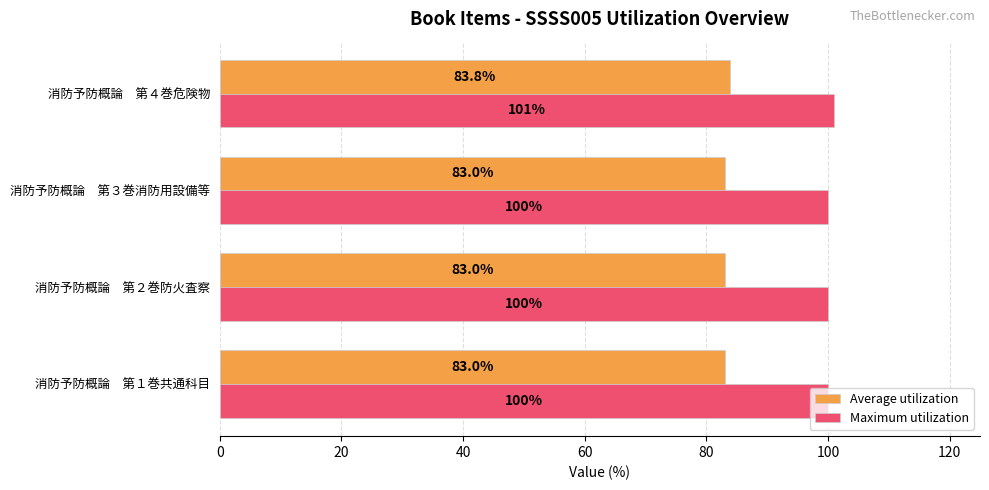

How many Average utilization values are between 83 and 84?

4